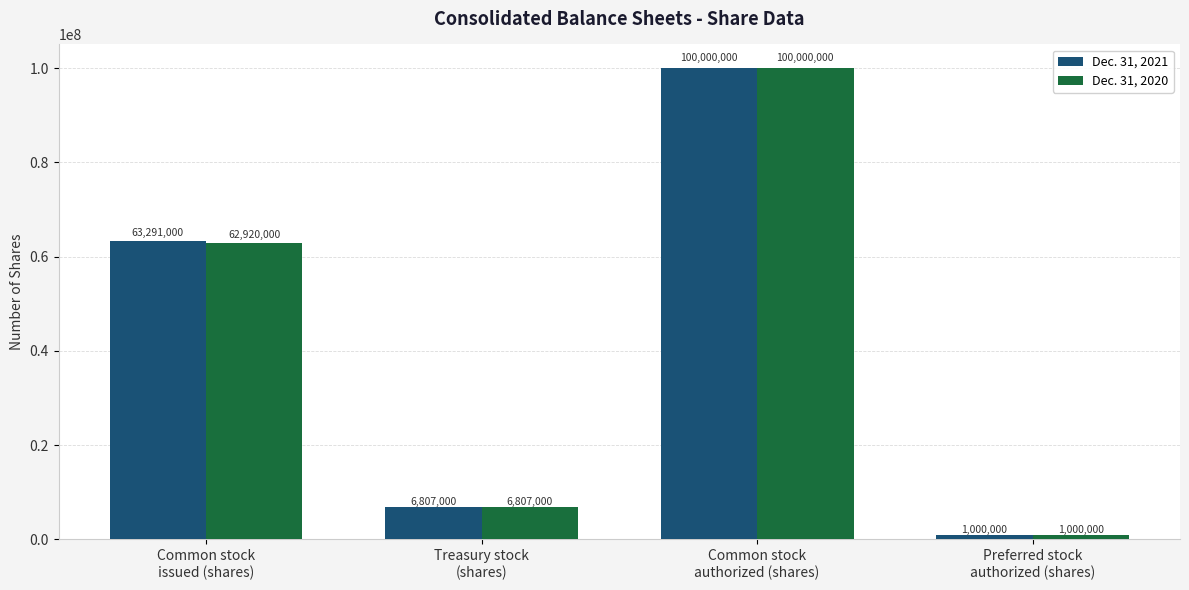

List the labels in order of Dec. 31, 2020 value, largest first.

Common stock
authorized (shares), Common stock
issued (shares), Treasury stock
(shares), Preferred stock
authorized (shares)